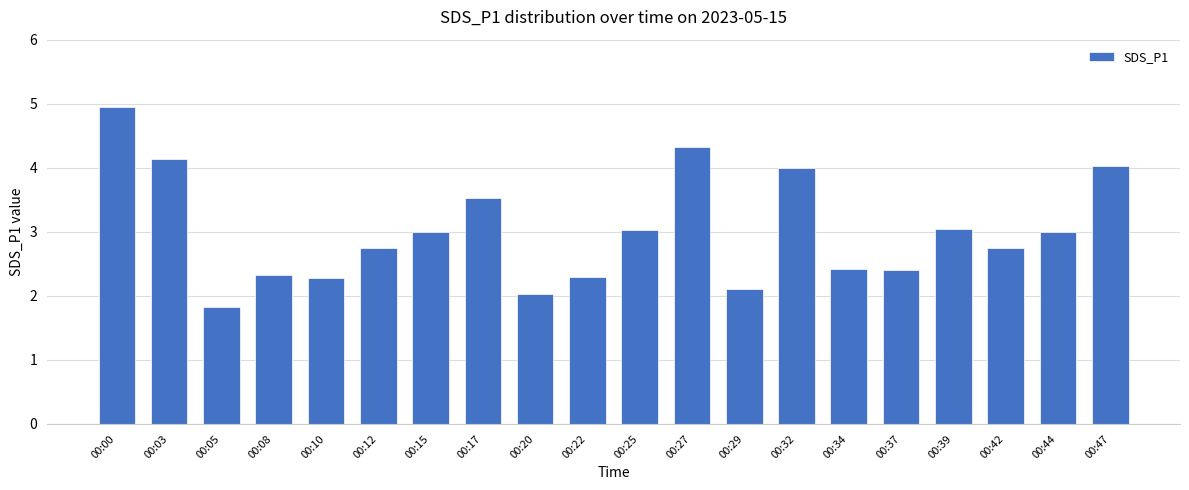

Between 00:15 and 00:37, which is larger?

00:15